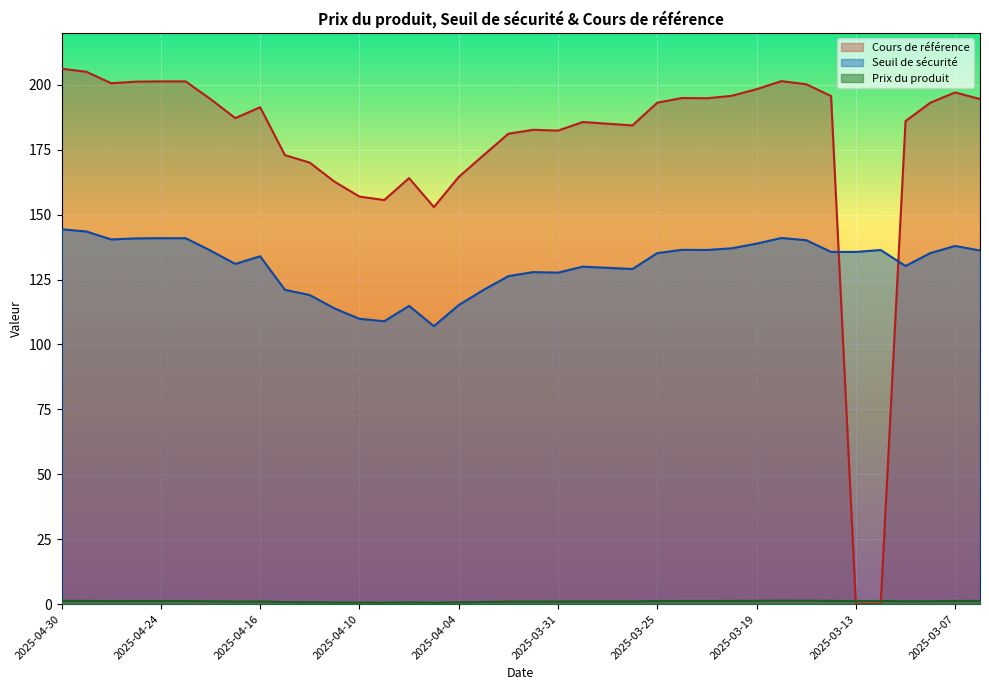

Reading left to right, what are all the values shown in this chart?

Cours de référence: 2025-04-30=206.2	2025-04-29=205.0	2025-04-28=200.6	2025-04-25=201.2	2025-04-24=201.3	2025-04-23=201.3	2025-04-22=194.5	2025-04-17=187.2	2025-04-16=191.3	2025-04-15=172.9	2025-04-14=170.0	2025-04-11=162.7	2025-04-10=156.9	2025-04-09=155.6	2025-04-08=164.1	2025-04-07=152.9	2025-04-04=164.5	2025-04-03=172.8	2025-04-02=181.2	2025-04-01=182.7	2025-03-31=182.3	2025-03-28=185.7	2025-03-27=185.0	2025-03-26=184.3	2025-03-25=193.1	2025-03-24=194.9	2025-03-21=194.8	2025-03-20=195.8	2025-03-19=198.3	2025-03-18=201.4	2025-03-17=200.2	2025-03-14=195.7	2025-03-13=0.0	2025-03-12=0.0	2025-03-11=186.0	2025-03-10=193.1	2025-03-07=197.1	2025-03-06=194.5
Seuil de sécurité: 2025-04-30=144.3	2025-04-29=143.5	2025-04-28=140.4	2025-04-25=140.8	2025-04-24=140.9	2025-04-23=140.9	2025-04-22=136.2	2025-04-17=131.0	2025-04-16=133.9	2025-04-15=121.0	2025-04-14=119.0	2025-04-11=113.9	2025-04-10=109.9	2025-04-09=108.9	2025-04-08=114.8	2025-04-07=107.0	2025-04-04=115.2	2025-04-03=121.0	2025-04-02=126.3	2025-04-01=127.9	2025-03-31=127.6	2025-03-28=130.0	2025-03-27=129.5	2025-03-26=129.0	2025-03-25=135.2	2025-03-24=136.4	2025-03-21=136.4	2025-03-20=137.0	2025-03-19=138.8	2025-03-18=141.0	2025-03-17=140.1	2025-03-14=135.6	2025-03-13=135.6	2025-03-12=136.4	2025-03-11=130.2	2025-03-10=135.2	2025-03-07=137.9	2025-03-06=136.2
Prix du produit: 2025-04-30=1.3	2025-04-29=1.2	2025-04-28=1.2	2025-04-25=1.2	2025-04-24=1.2	2025-04-23=1.2	2025-04-22=1.1	2025-04-17=1.0	2025-04-16=1.0	2025-04-15=0.8	2025-04-14=0.7	2025-04-11=0.7	2025-04-10=0.6	2025-04-09=0.6	2025-04-08=0.7	2025-04-07=0.6	2025-04-04=0.7	2025-04-03=0.8	2025-04-02=1.0	2025-04-01=1.0	2025-03-31=1.0	2025-03-28=1.0	2025-03-27=1.0	2025-03-26=1.0	2025-03-25=1.2	2025-03-24=1.2	2025-03-21=1.2	2025-03-20=1.2	2025-03-19=1.3	2025-03-18=1.3	2025-03-17=1.3	2025-03-14=1.2	2025-03-13=1.2	2025-03-12=1.2	2025-03-11=1.1	2025-03-10=1.1	2025-03-07=1.2	2025-03-06=1.3